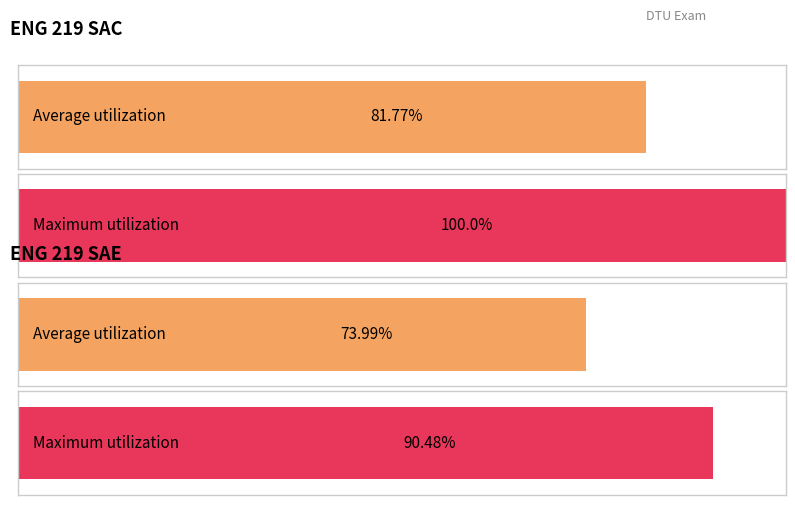

List the labels in order of value, smallest first.

2, 3, 0, 1